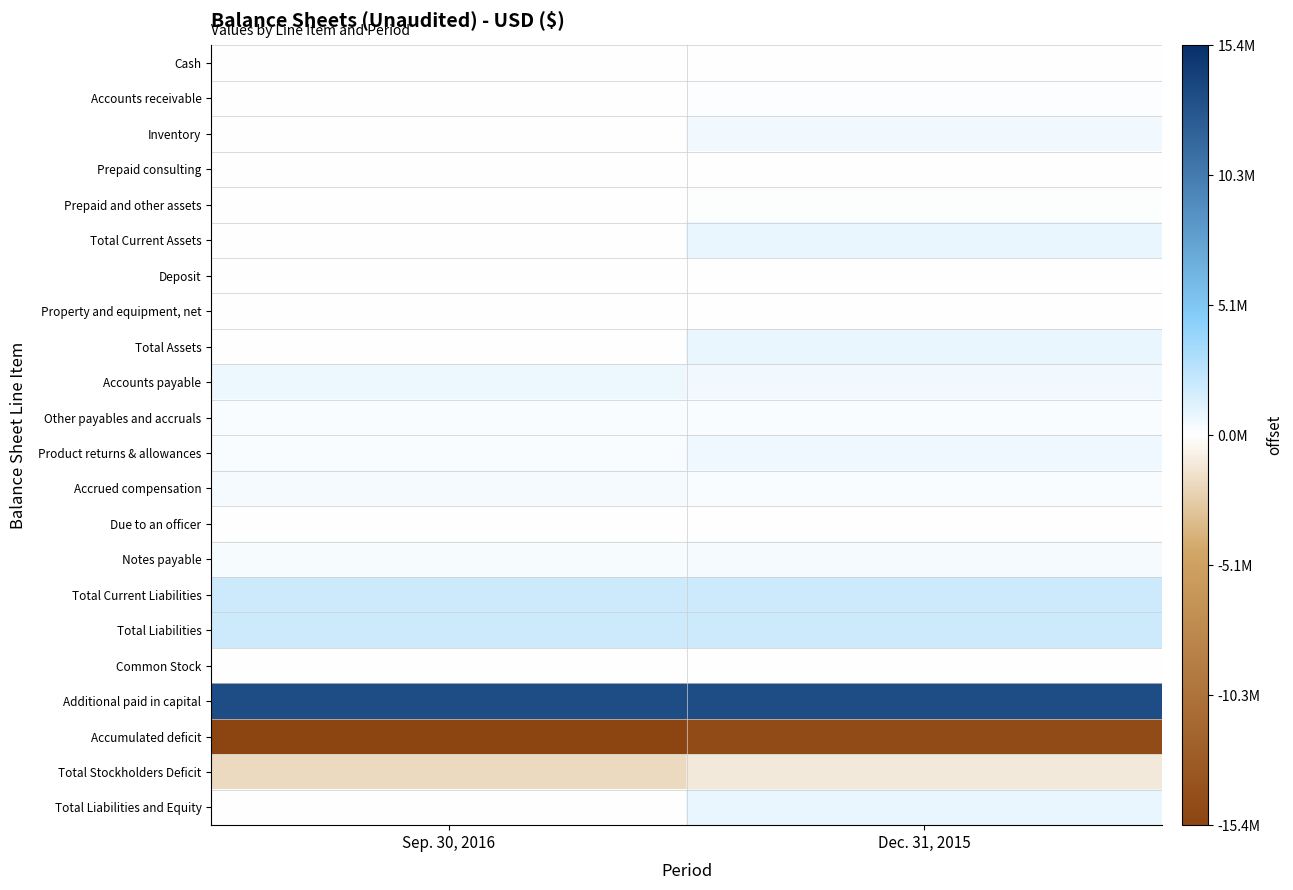

How many categories are shown in the chart?

2